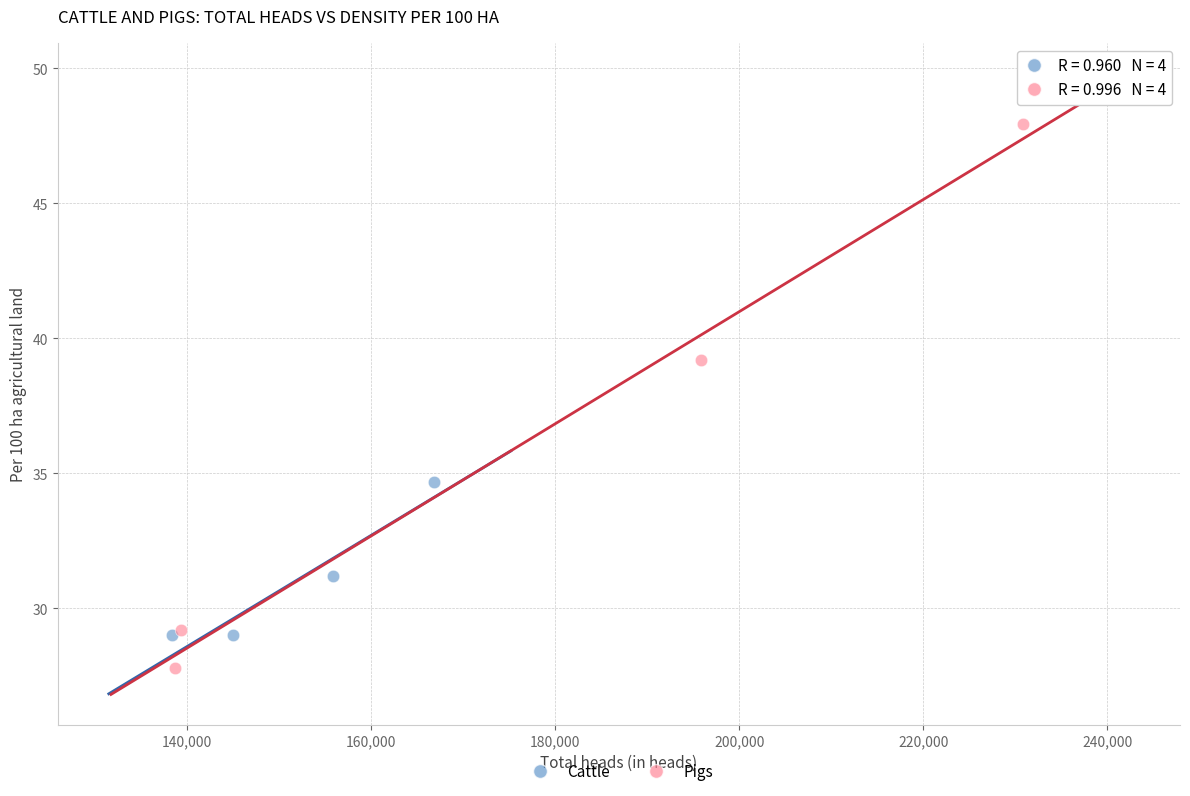

Which series has the widest spread of Y values?

Pigs